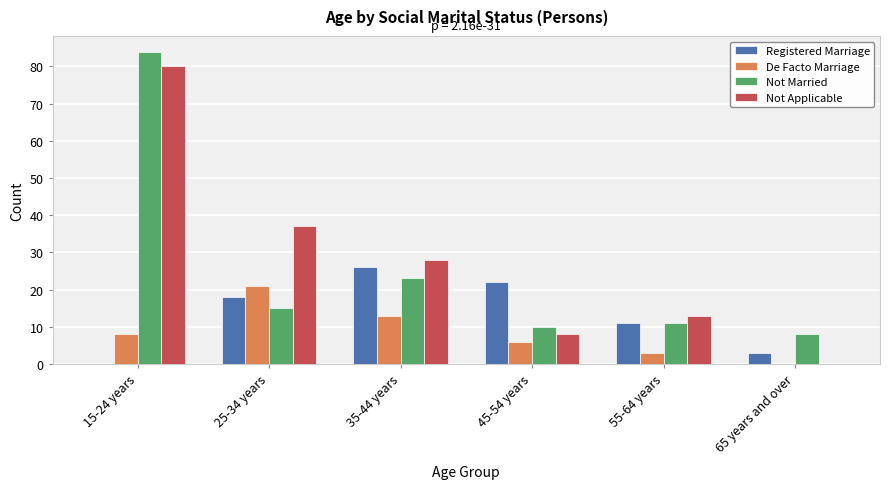

Are the bars horizontal?

No